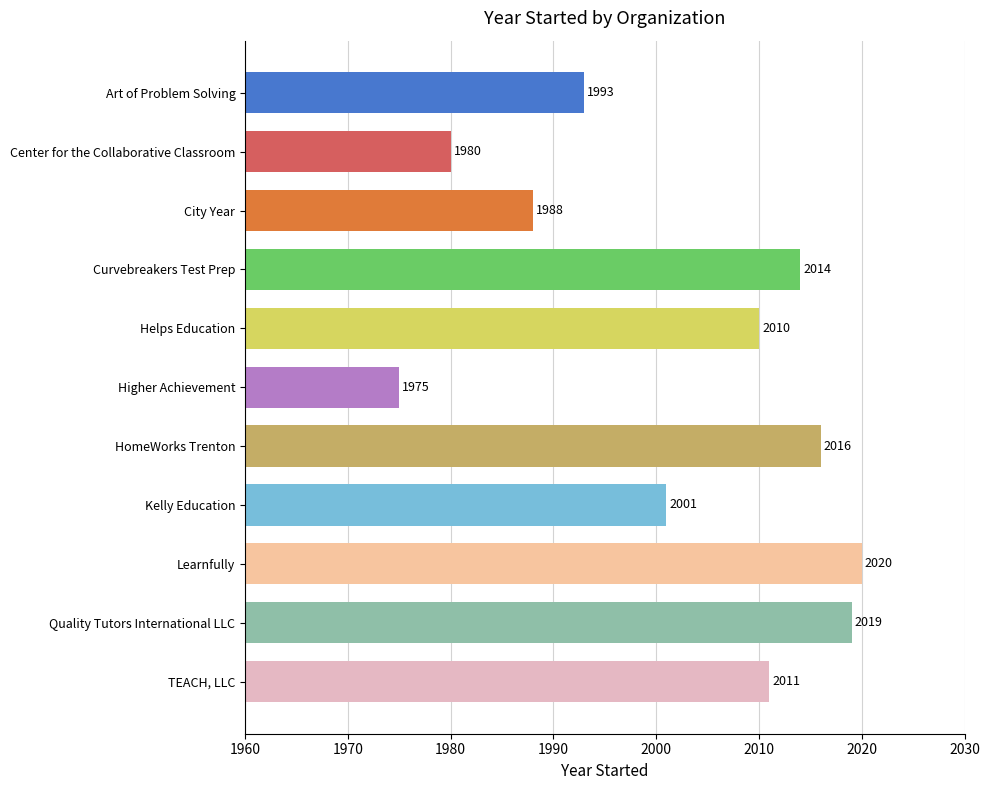

Does the chart contain any negative values?

No